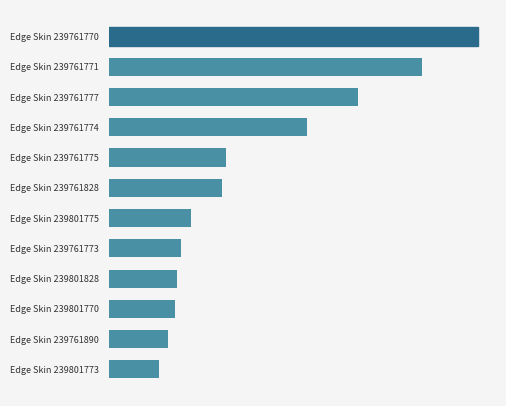

Are the bars horizontal?

Yes